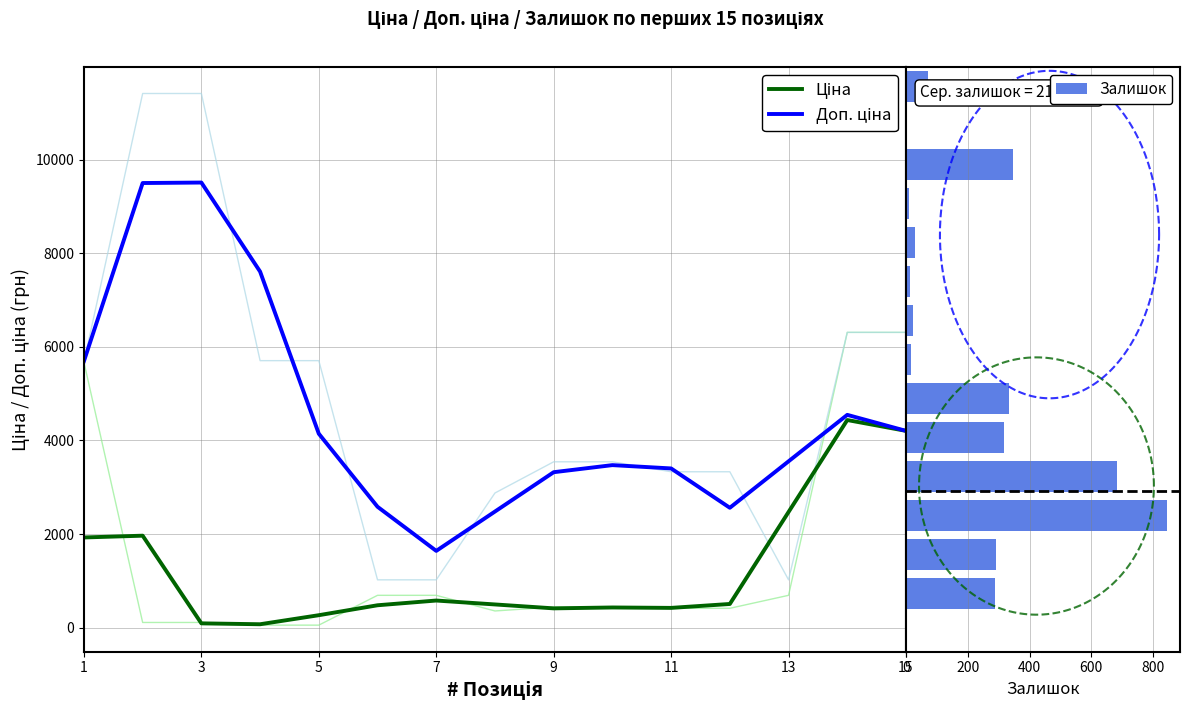

What are all the series names shown in the legend?

Ціна, Доп. ціна, Залишок